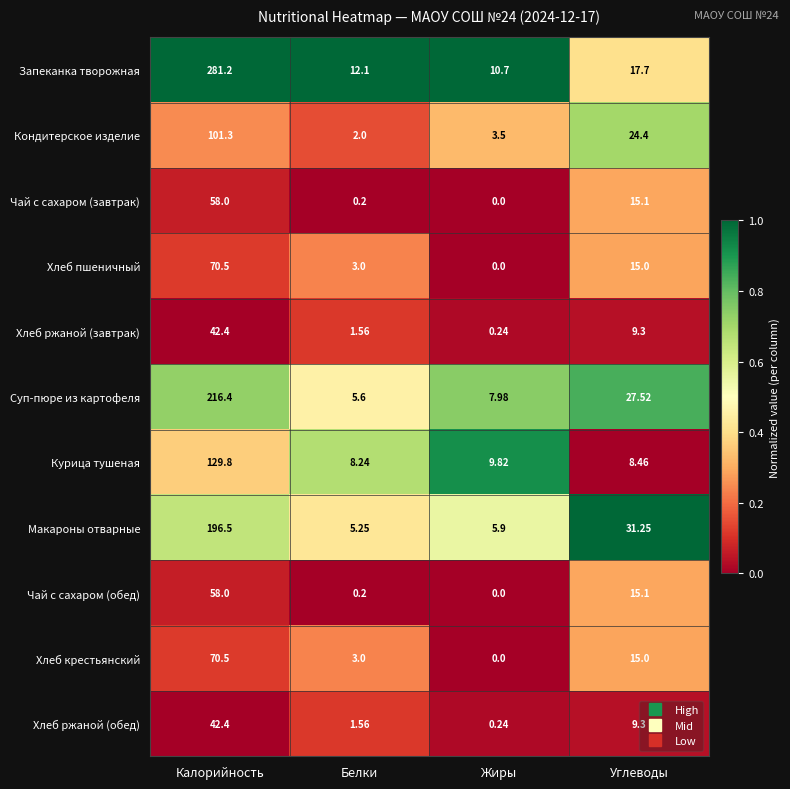

At which label does Чай с сахаром (обед) reach its minimum?

Жиры